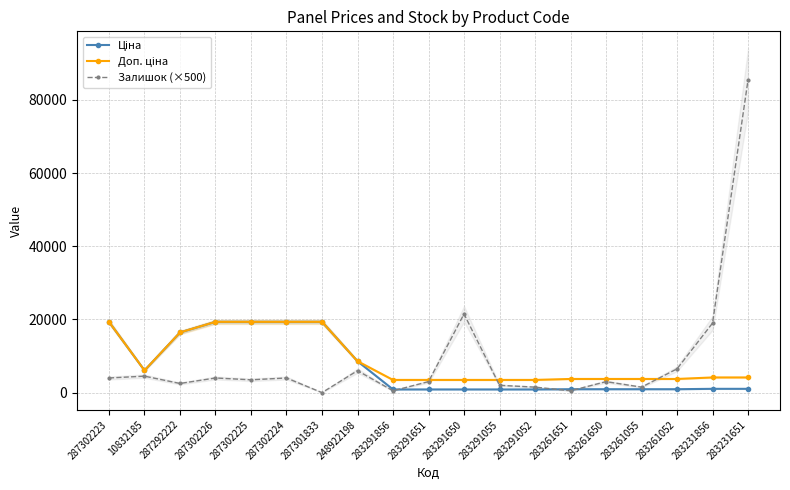

What is the sum of all Залишок (×500) values?

173000.0